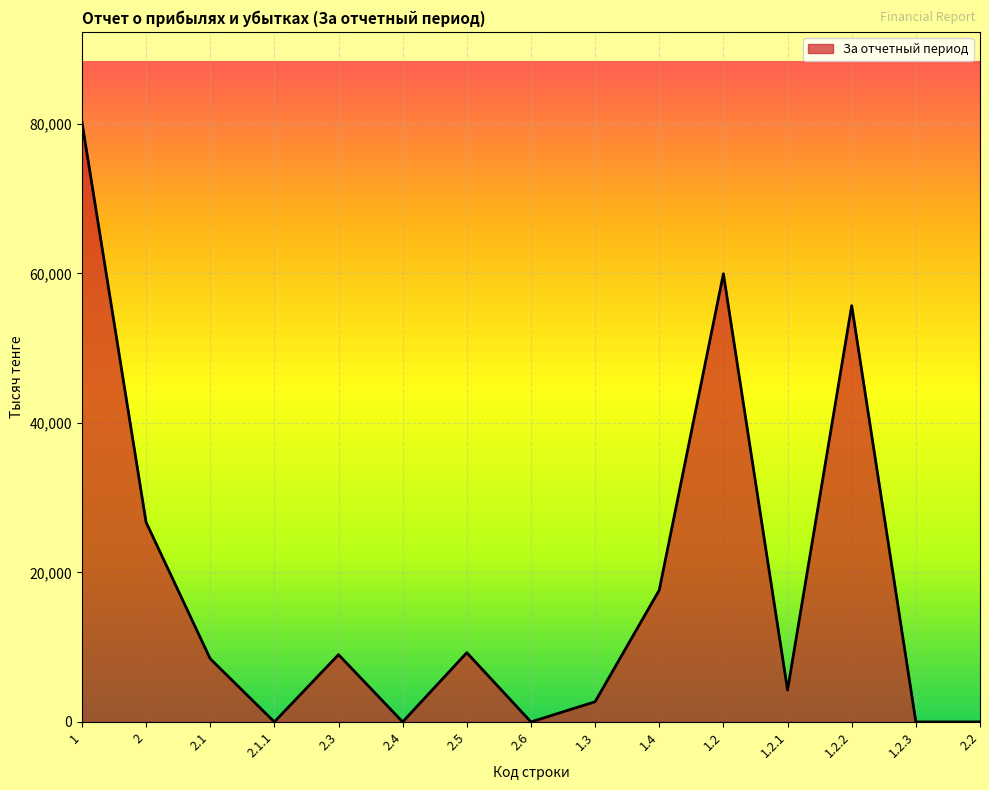

Where does the data first go above 8454?

1